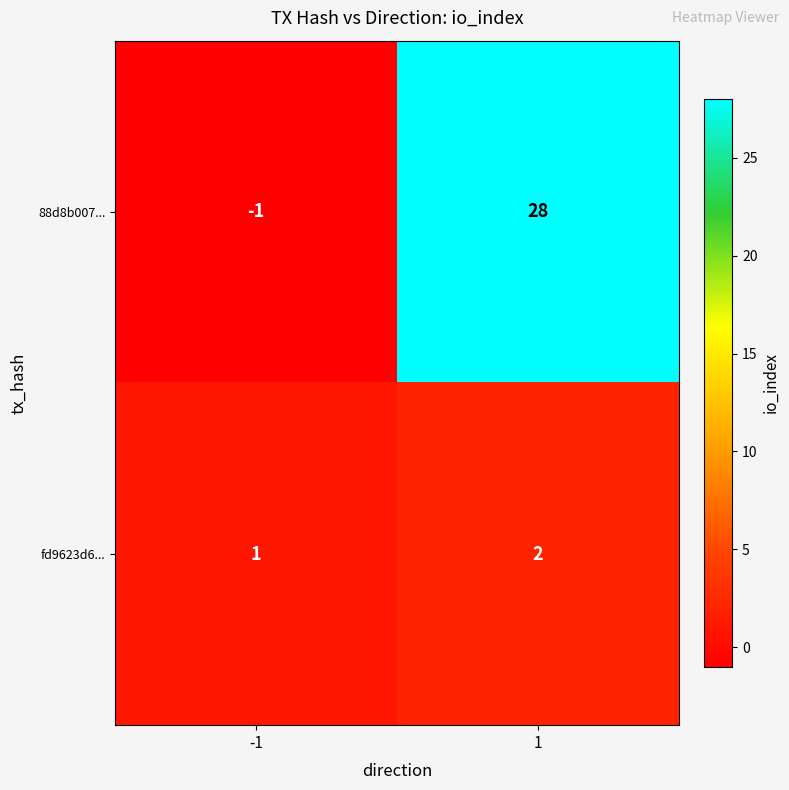

Reading right to left, list all the values displayed in this chart.

88d8b007...: 1=28	-1=-1
fd9623d6...: 1=2	-1=1